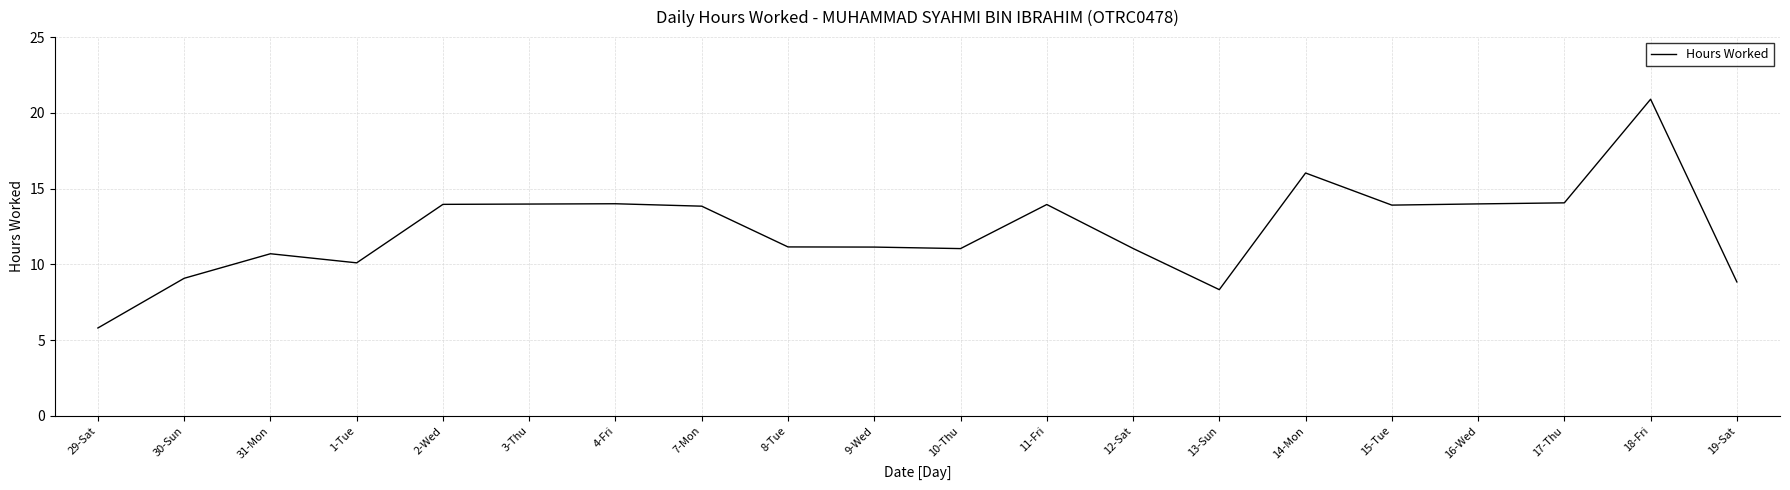

At which label does the data first exceed 13?

2-Wed